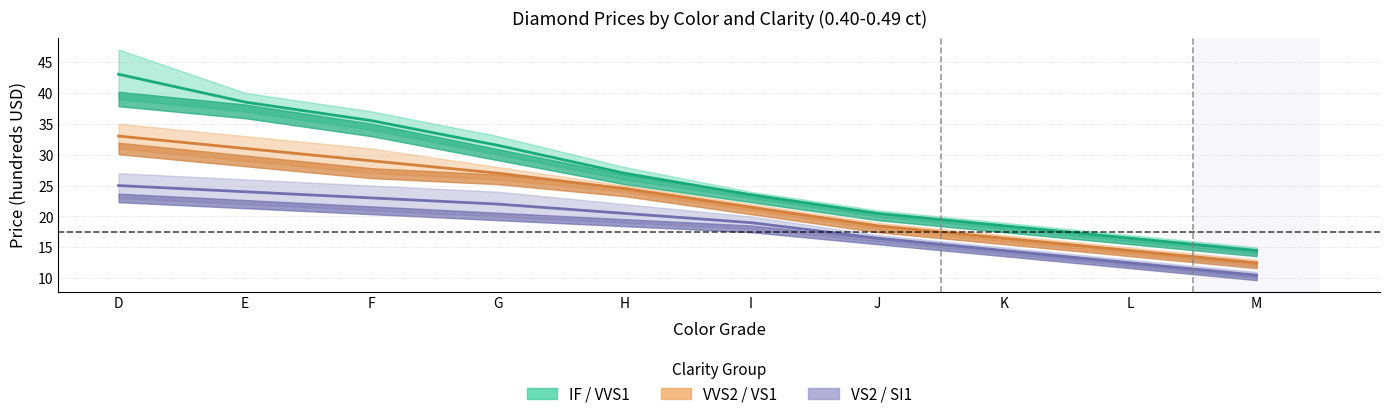

How many lines are shown in the chart?

3